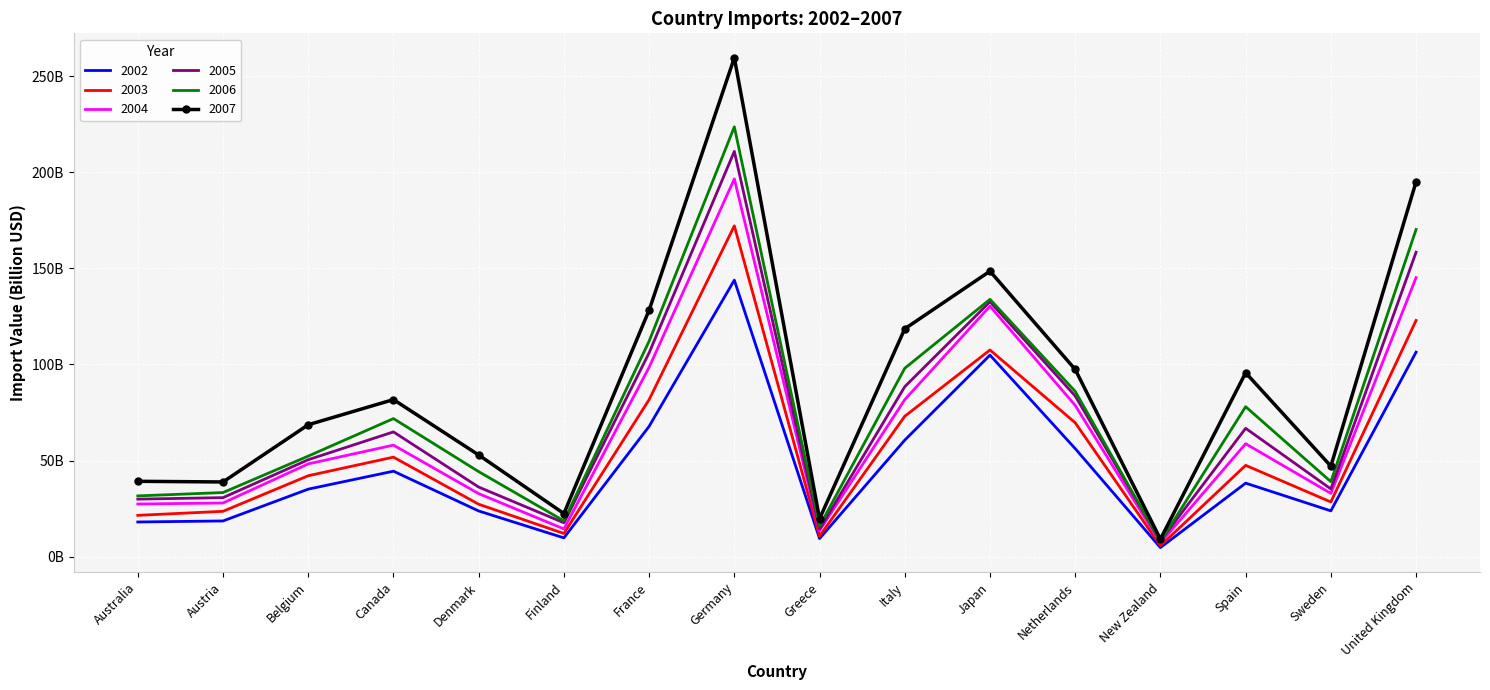

Which category has the lowest value in the 2006 series?

New Zealand